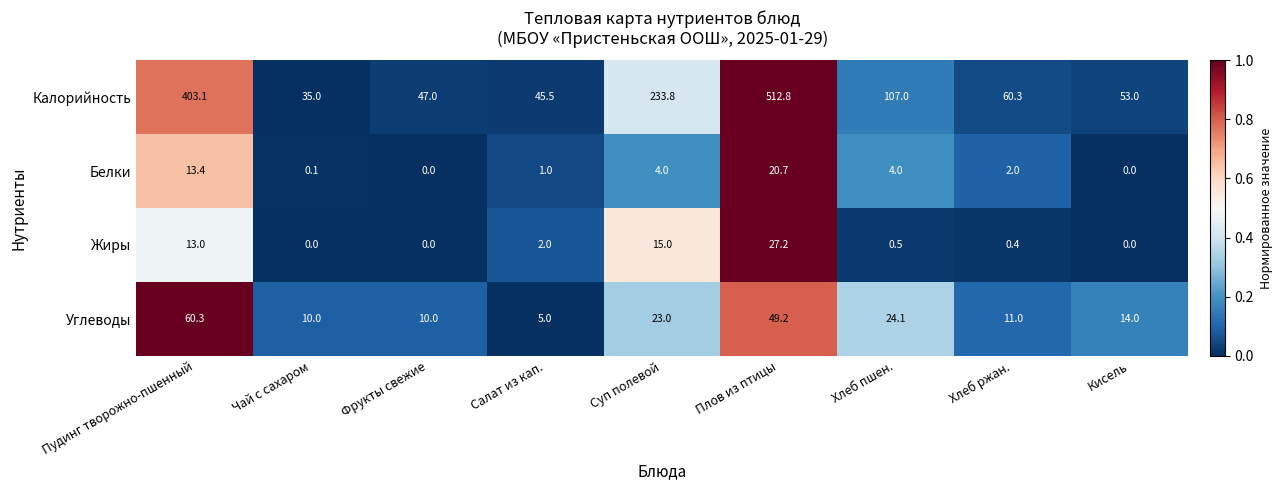

At how many categories does at least one series exceed 0?

9